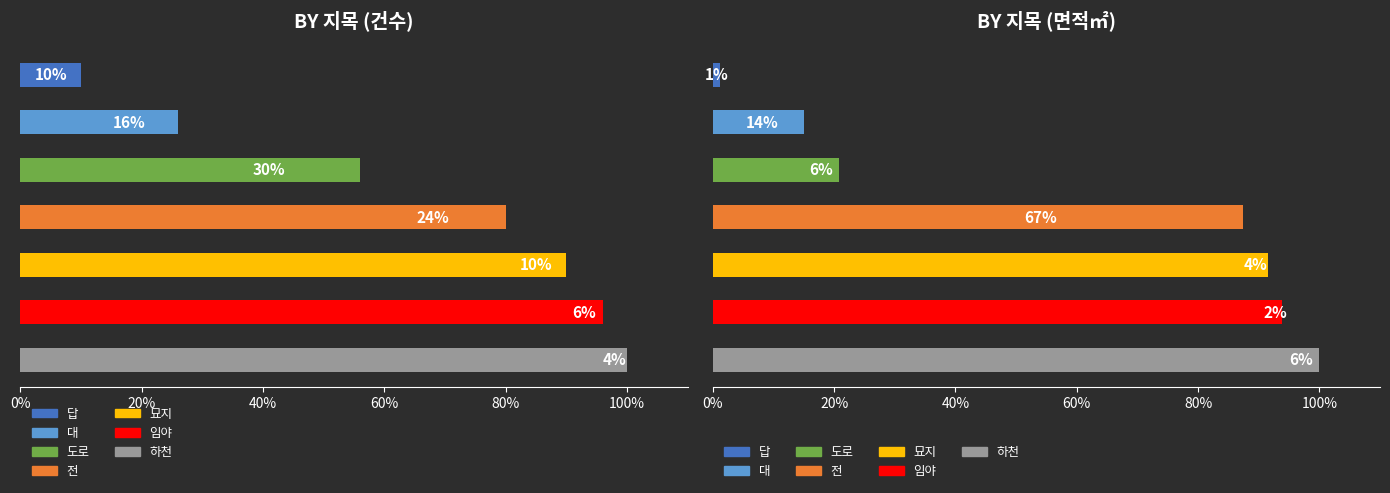

Approximately how many times larger is the value at 전 compared to 답?

2.4